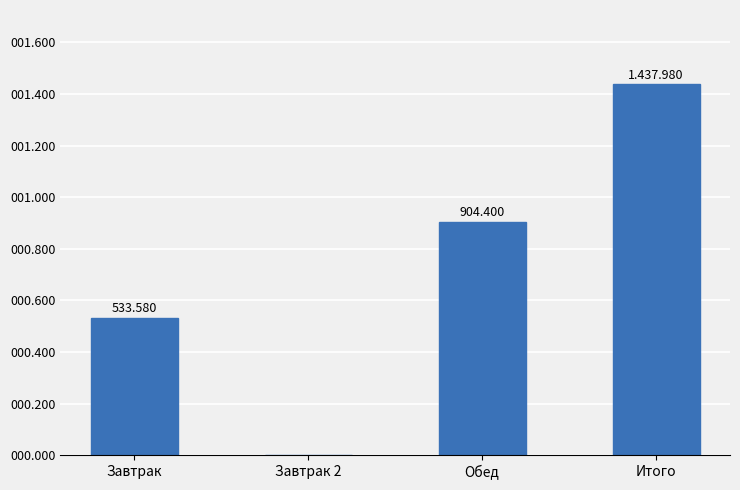

Reading left to right, extract all data points from this chart.

Завтрак=533.6	Завтрак 2=0.0	Обед=904.4	Итого=1438.0